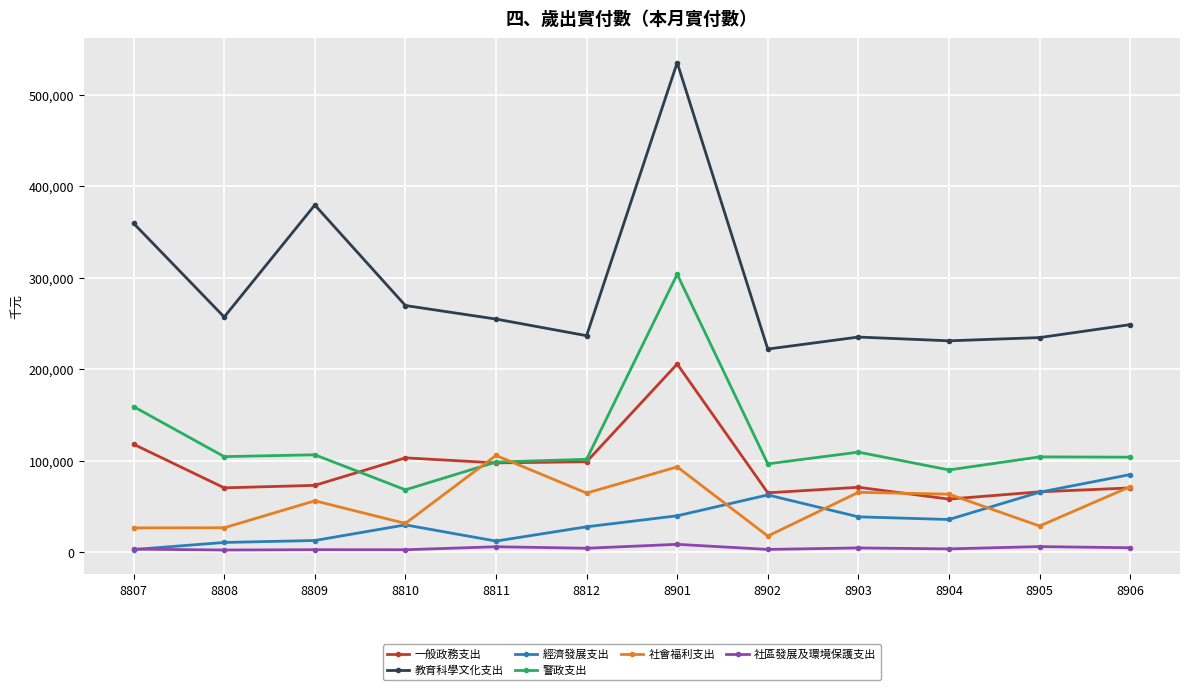

Which series has the largest range (max minus min)?

教育科學文化支出